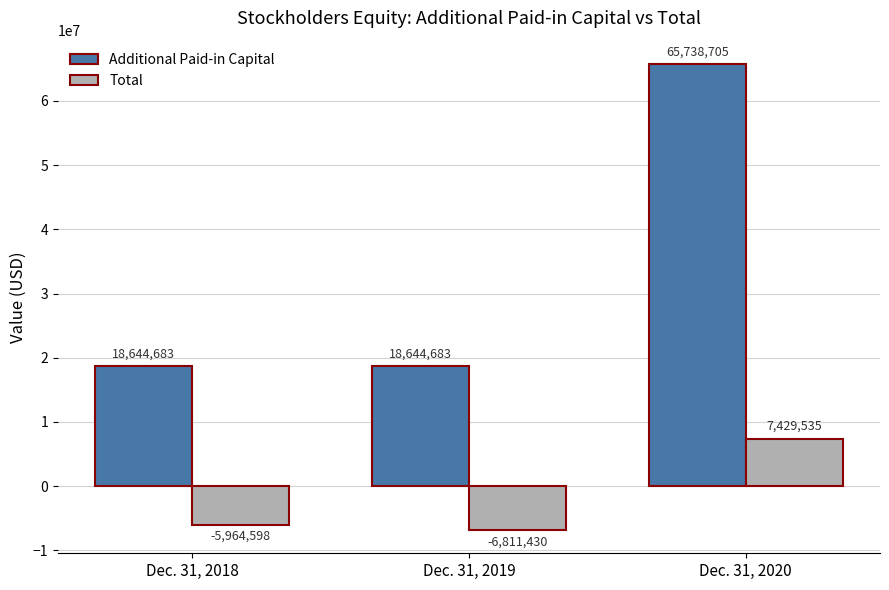

Which category has the highest value in the Additional Paid-in Capital series?

Dec. 31, 2020